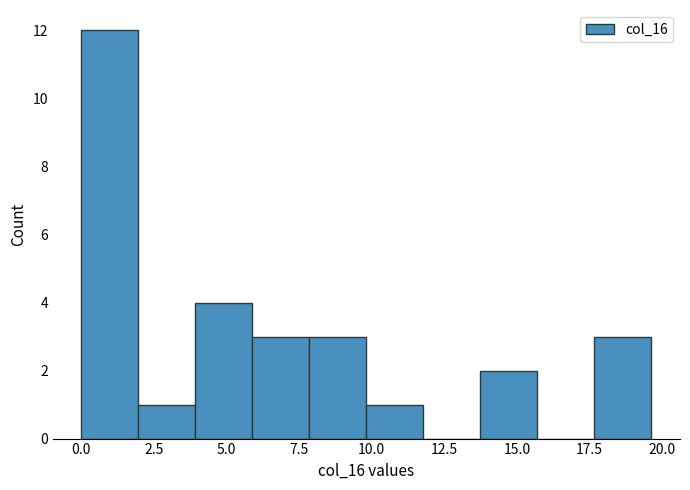

Around what value on the x-axis is the tallest bar? Give the approximate position of its centre, as read against the axis.

1.0